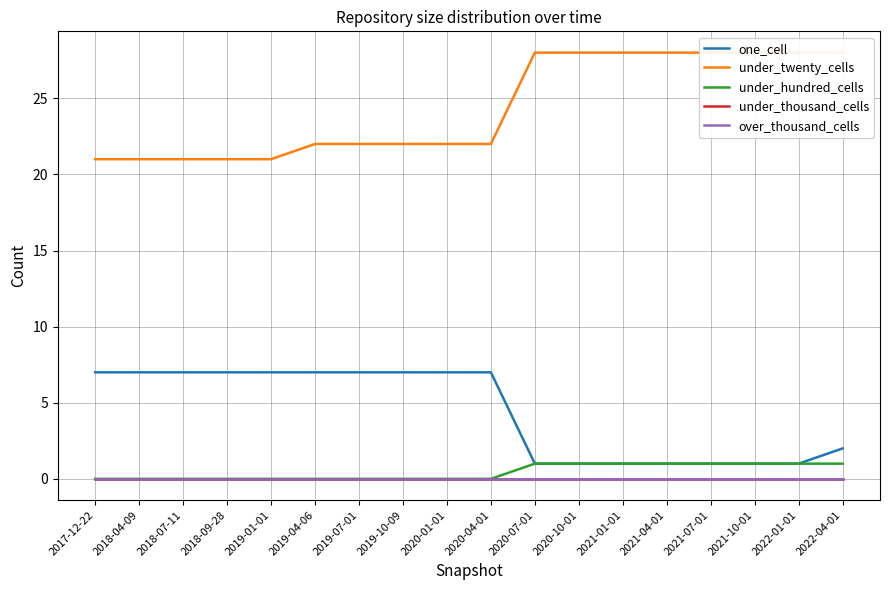

How many values in the under_twenty_cells series exceed 22?

8